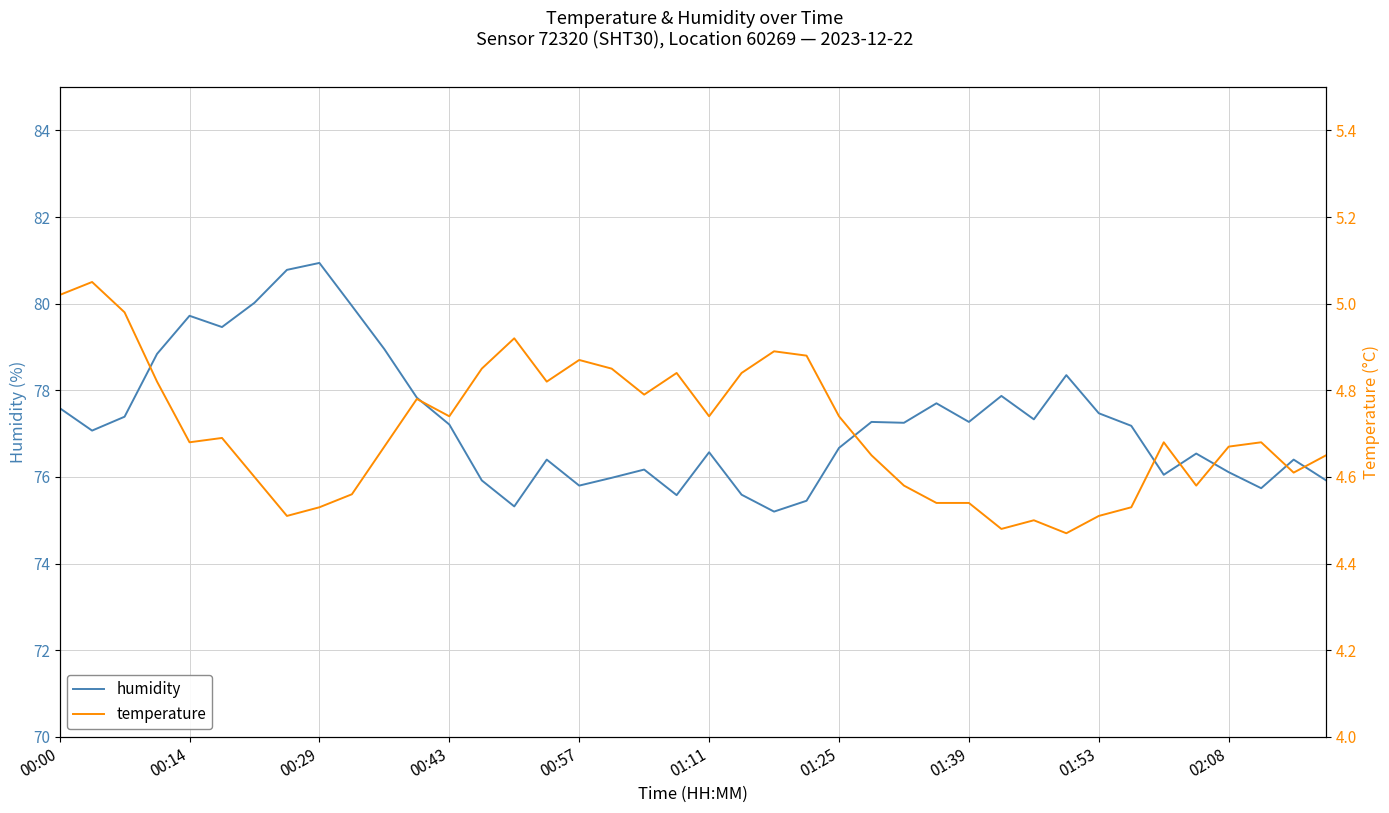

The value of temperature at 00:00 is 5.0. True or false?

True